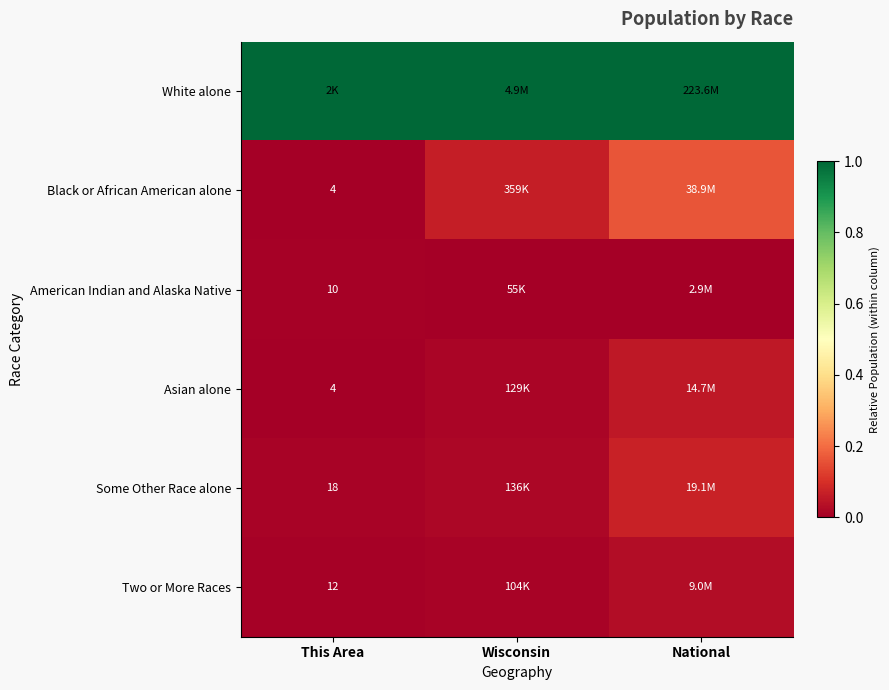

How many American Indian and Alaska Native values are between 0 and 1?

3